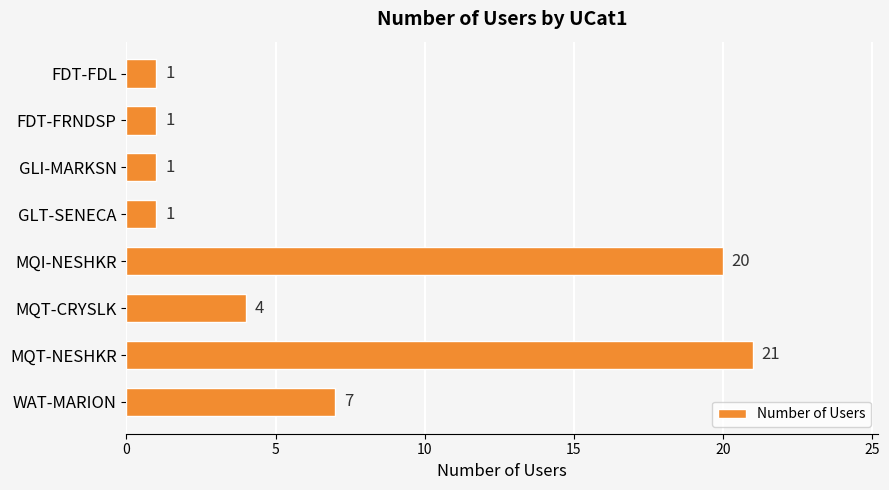

Reading top to bottom, extract all data points from this chart.

FDT-FDL=1	FDT-FRNDSP=1	GLI-MARKSN=1	GLT-SENECA=1	MQI-NESHKR=20	MQT-CRYSLK=4	MQT-NESHKR=21	WAT-MARION=7